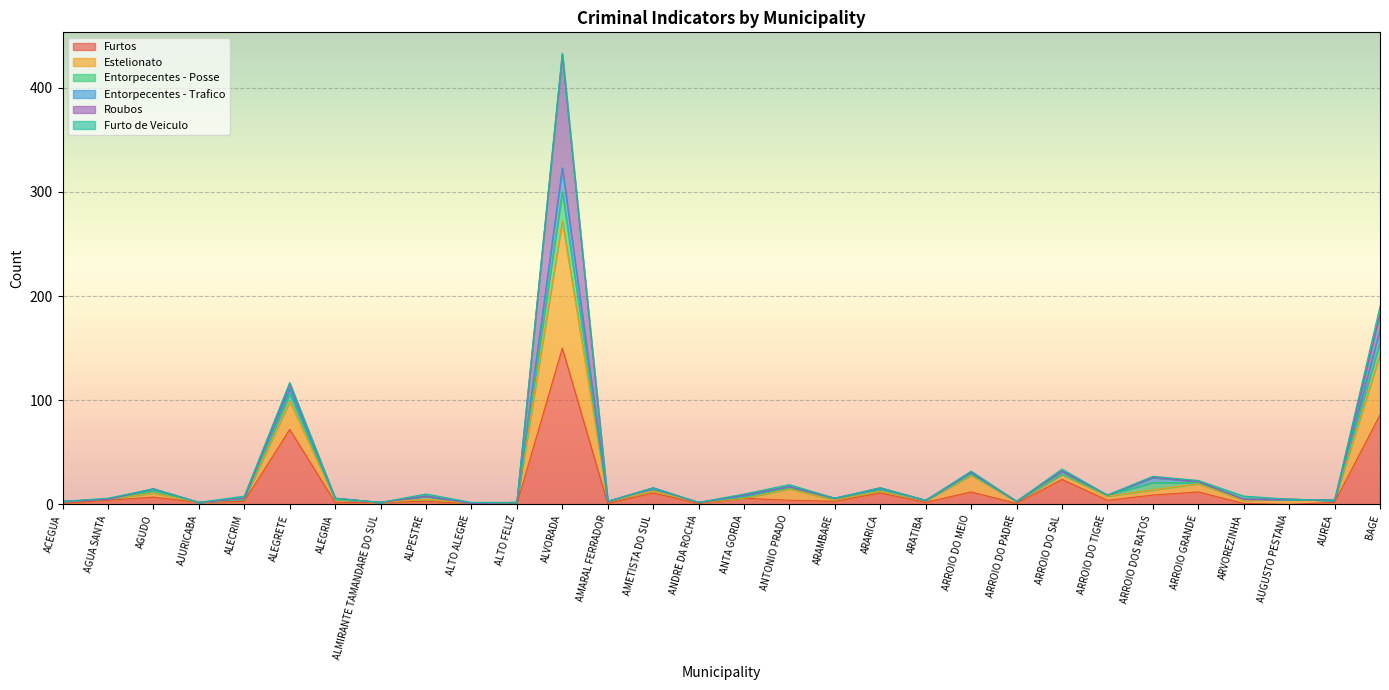

In Estelionato, how many points are lower than both neighbors (excluding endpoints)?

9